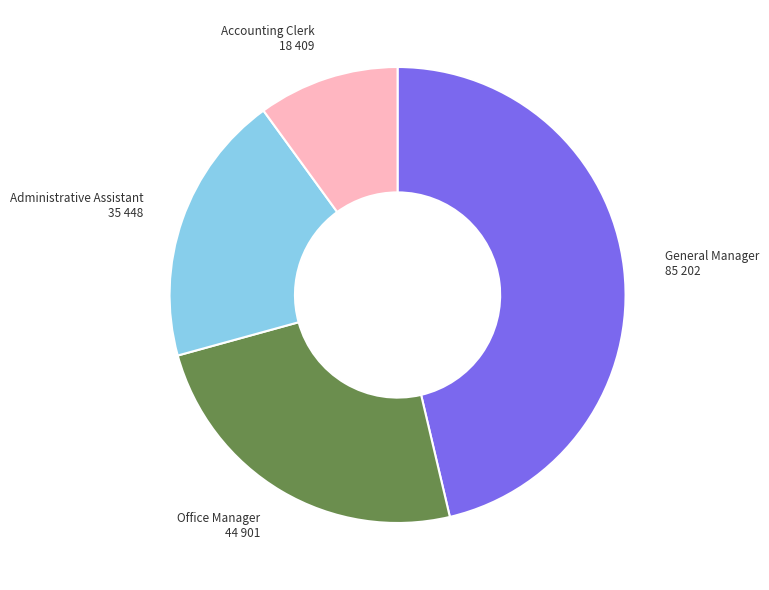

How many slices are in this pie chart?

4